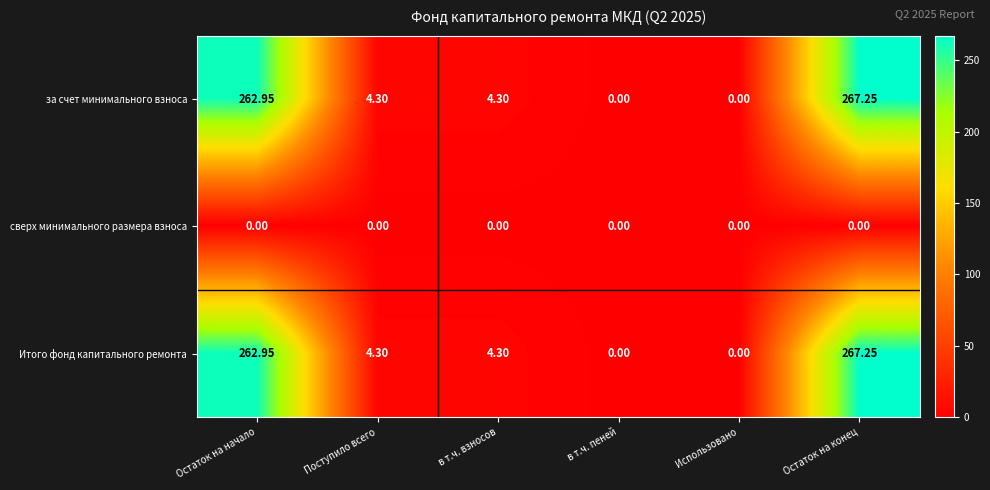

Count the number of categories in the chart.

6